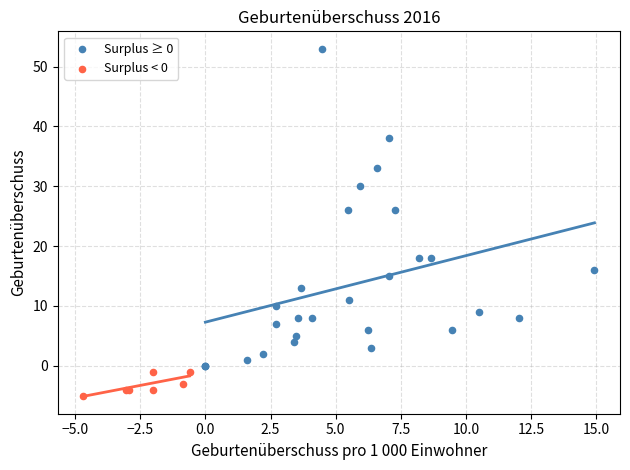

Which series has the widest spread of Y values?

Surplus ≥ 0